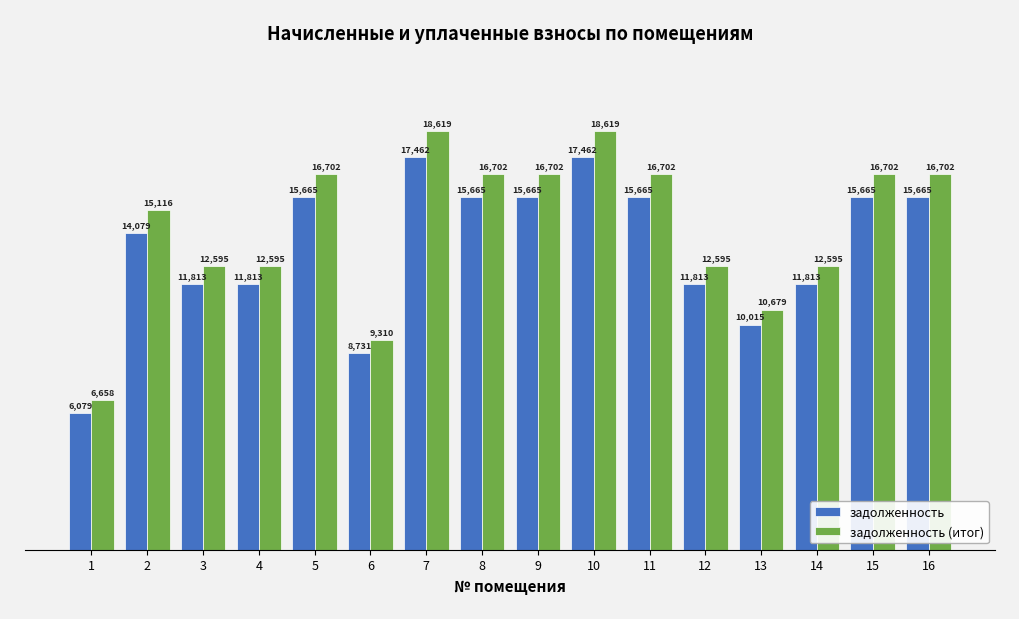

What is the spread (max minus min) of values at 4?

782.5